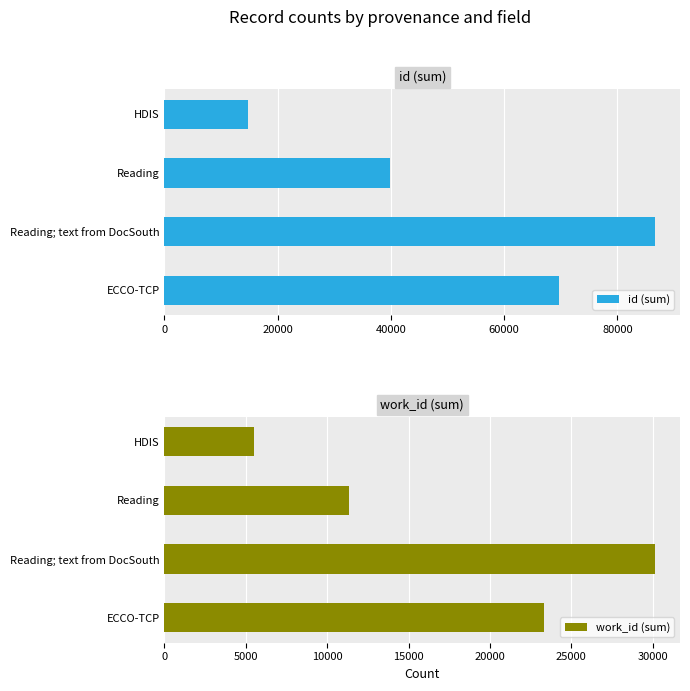

How many values in the work_id (sum) series exceed 23314?

1